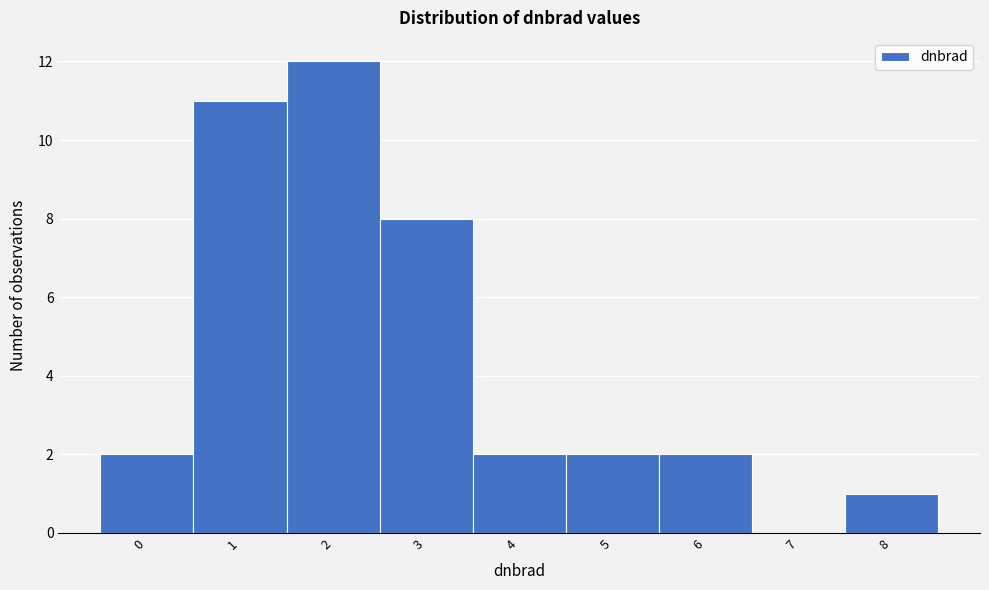

Reading right to left, list all the values displayed in this chart.

8=1	7=0	6=2	5=2	4=2	3=8	2=12	1=11	0=2